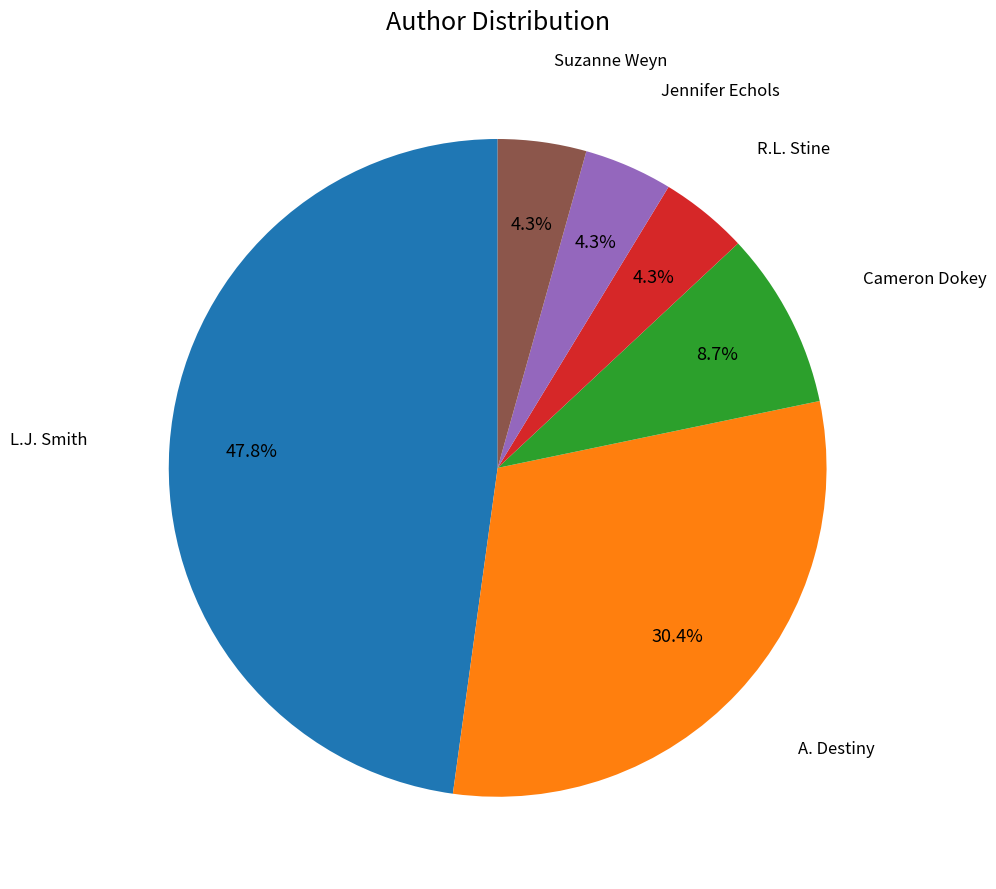

Is there any slice that represents more than half of the pie?

No